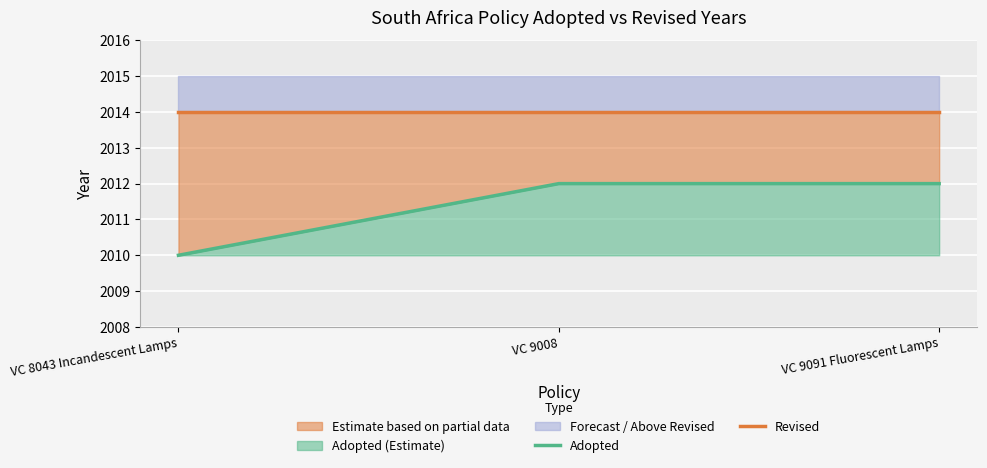

What is the minimum value for Adopted?

2010